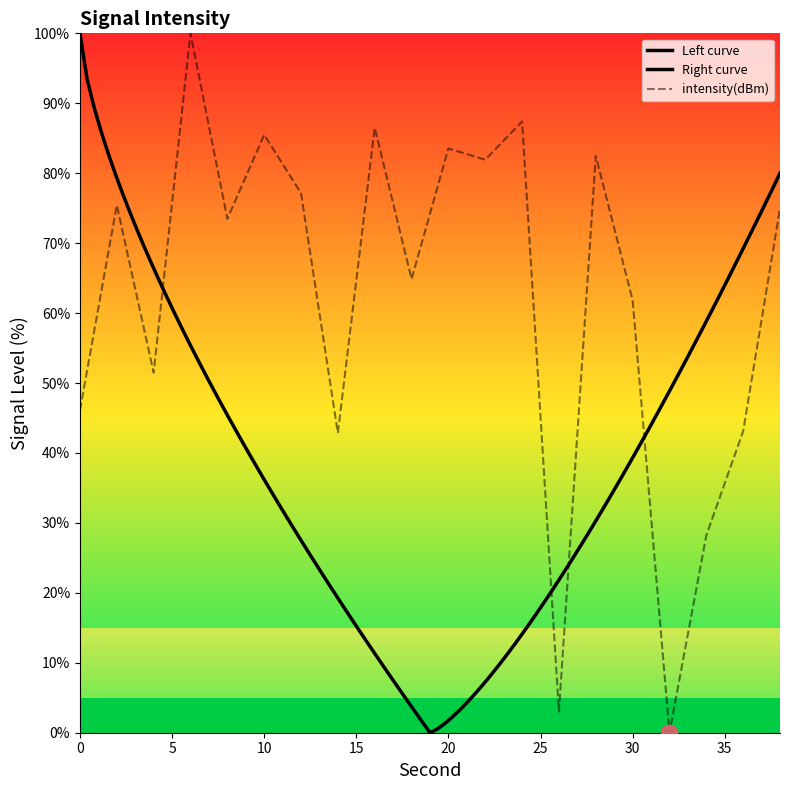

Which label corresponds to the smallest value in the chart?

32